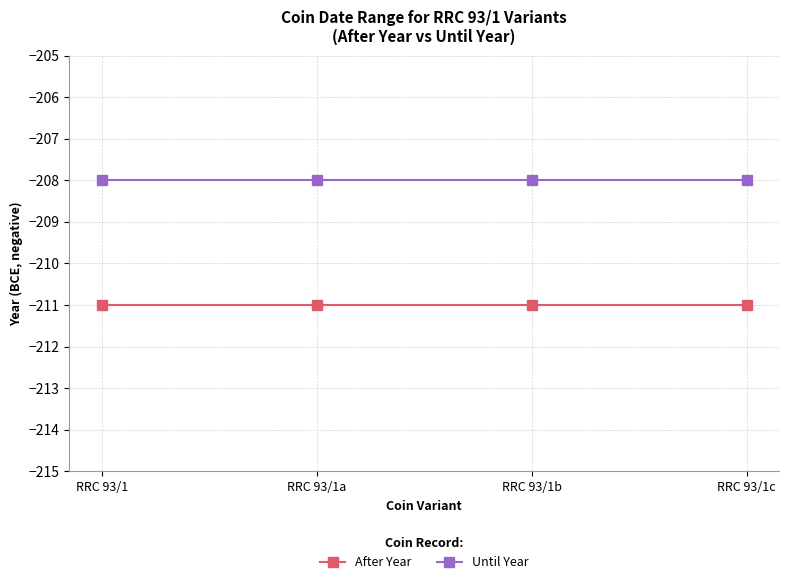

Is it true that Until Year equals -80 at RRC 93/1a?

False